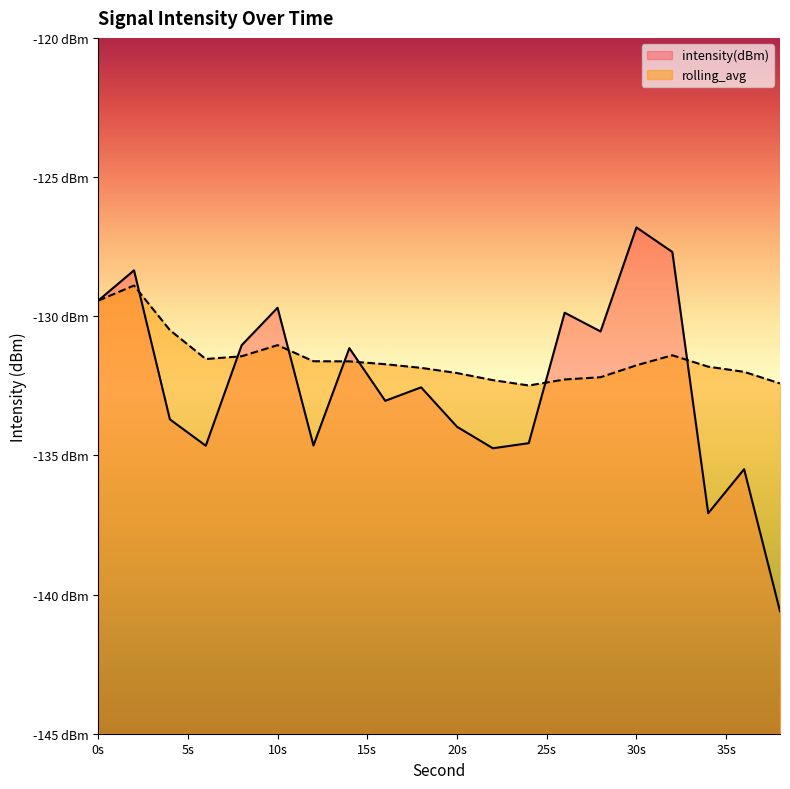

Reading left to right, what are all the values shown in this chart?

intensity(dBm): -129.4	-128.4	-133.7	-134.7	-131.0	-129.7	-134.6	-131.1	-133.0	-132.6	-134.0	-134.7	-134.6	-129.9	-130.5	-126.8	-127.7	-137.1	-135.5	-140.6
rolling_avg: -129.4	-128.9	-130.5	-131.5	-131.4	-131.0	-131.6	-131.6	-131.7	-131.9	-132.0	-132.3	-132.5	-132.3	-132.2	-131.8	-131.4	-131.8	-132.0	-132.4